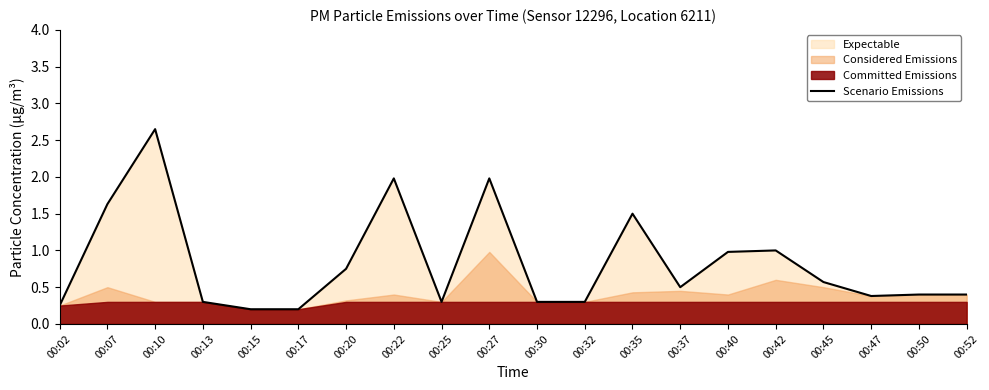

List the labels in order of value, largest first.

00:10, 00:22, 00:27, 00:07, 00:35, 00:42, 00:40, 00:20, 00:45, 00:37, 00:50, 00:52, 00:47, 00:13, 00:25, 00:30, 00:32, 00:02, 00:15, 00:17